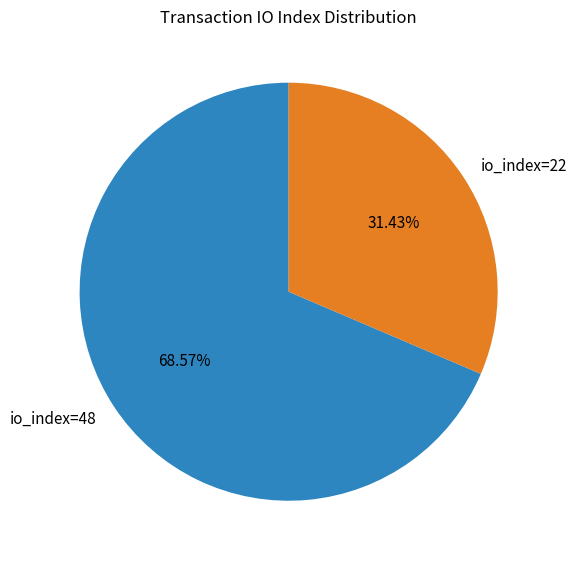

To the nearest percent, what is the difference between the io_index=48 and io_index=22 slice percentages?

37%